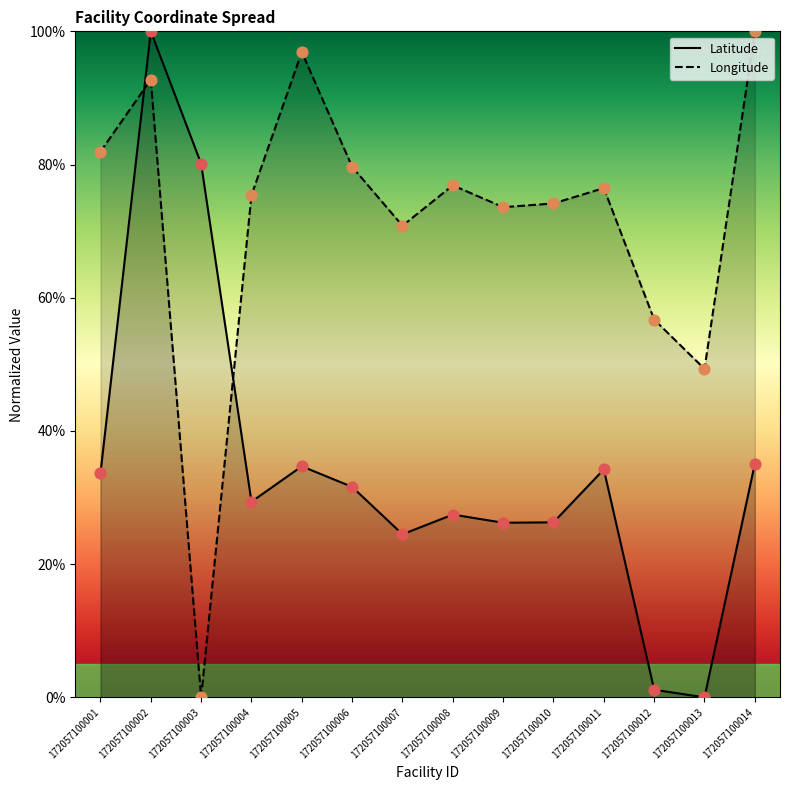

At which category is the sum across all series the highest?

172057100002